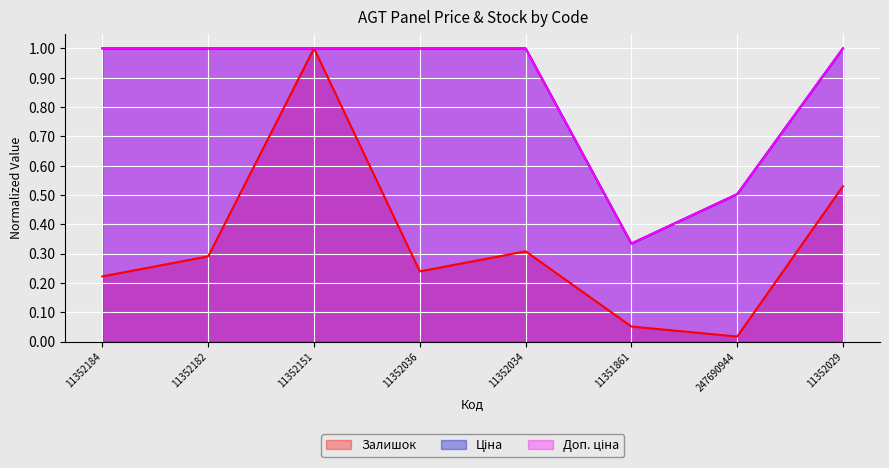

In Ціна, how many points are lower than both neighbors (excluding endpoints)?

1